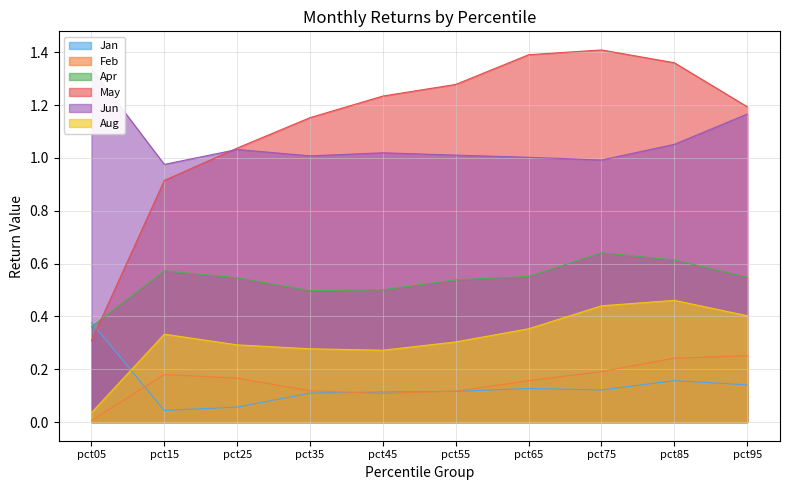

Between pct15 and pct45, which is larger?

pct45